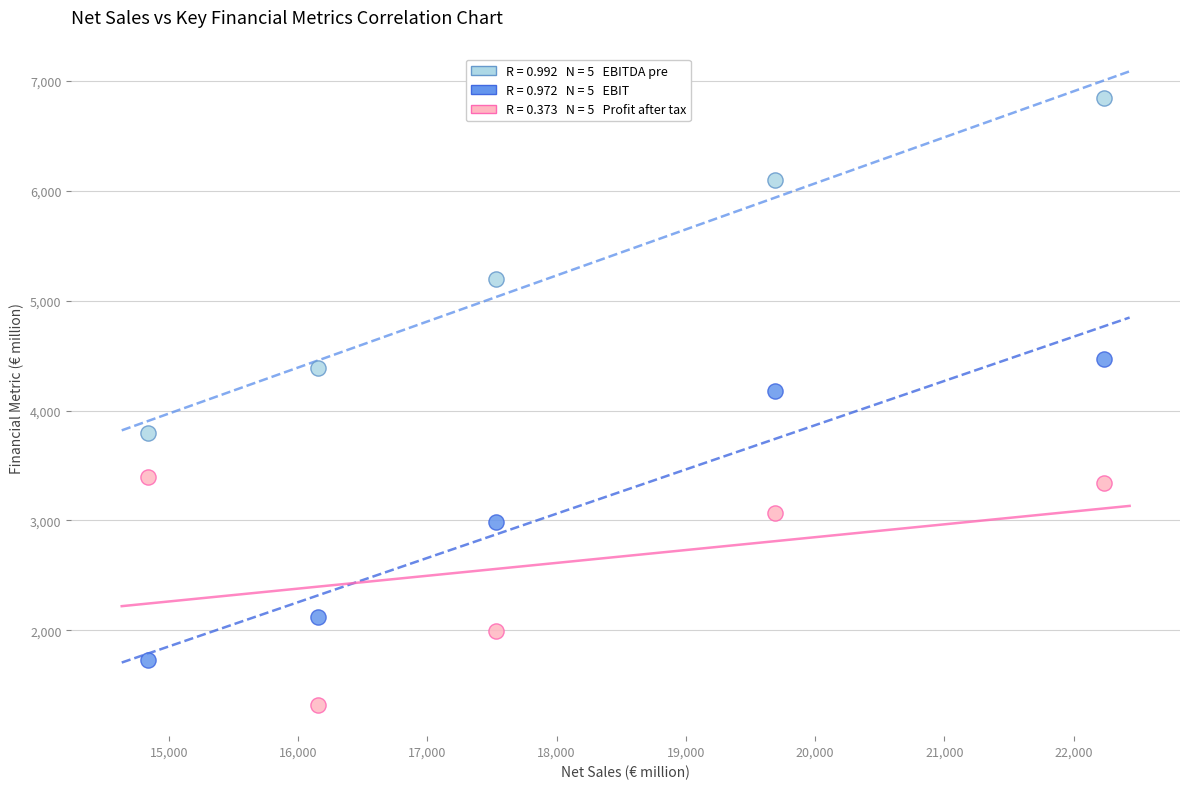

Across all data points, what is the range of X values (max minus min)?

7396